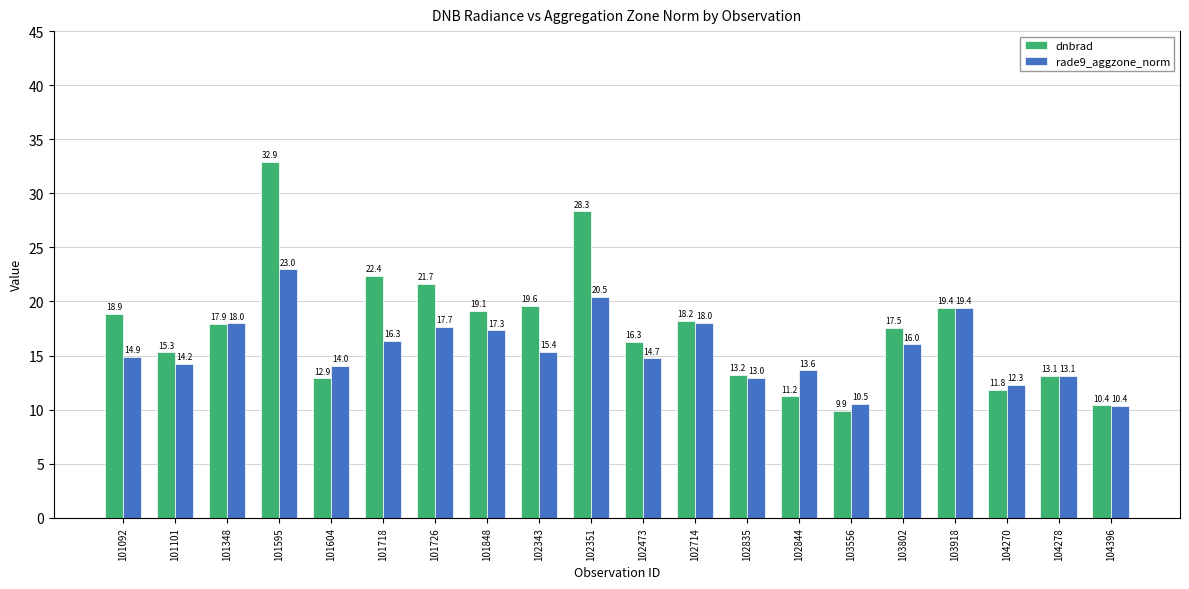

What is the value of the dnbrad bar at the 11th from the left?

16.3